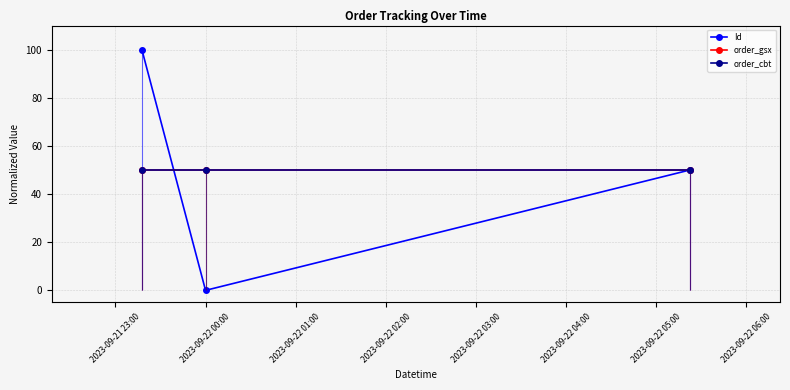

The order_gsx series shows 78.5 at 2023-09-22 00:00. True or false?

False